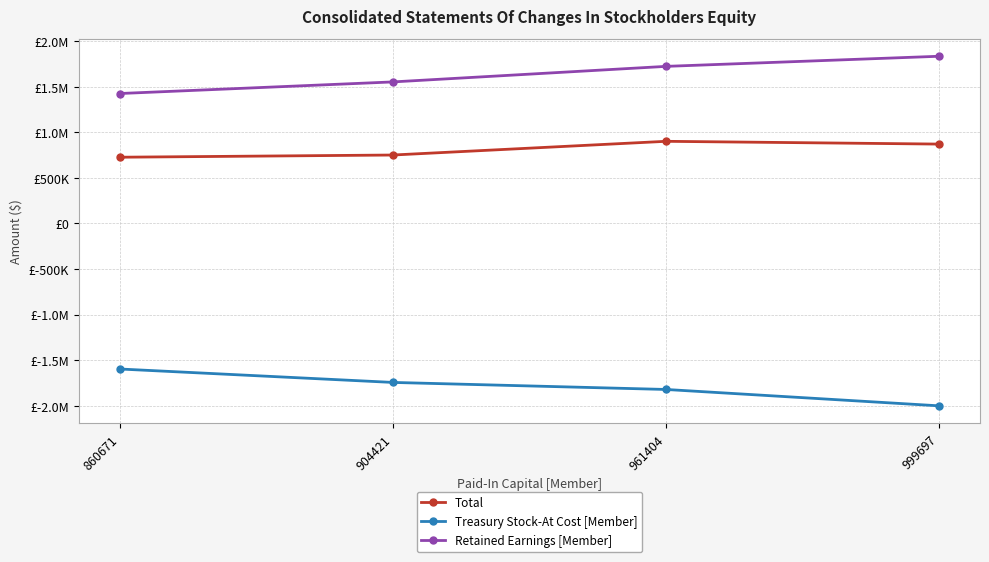

What are all the series names shown in the legend?

Total, Treasury Stock-At Cost [Member], Retained Earnings [Member]